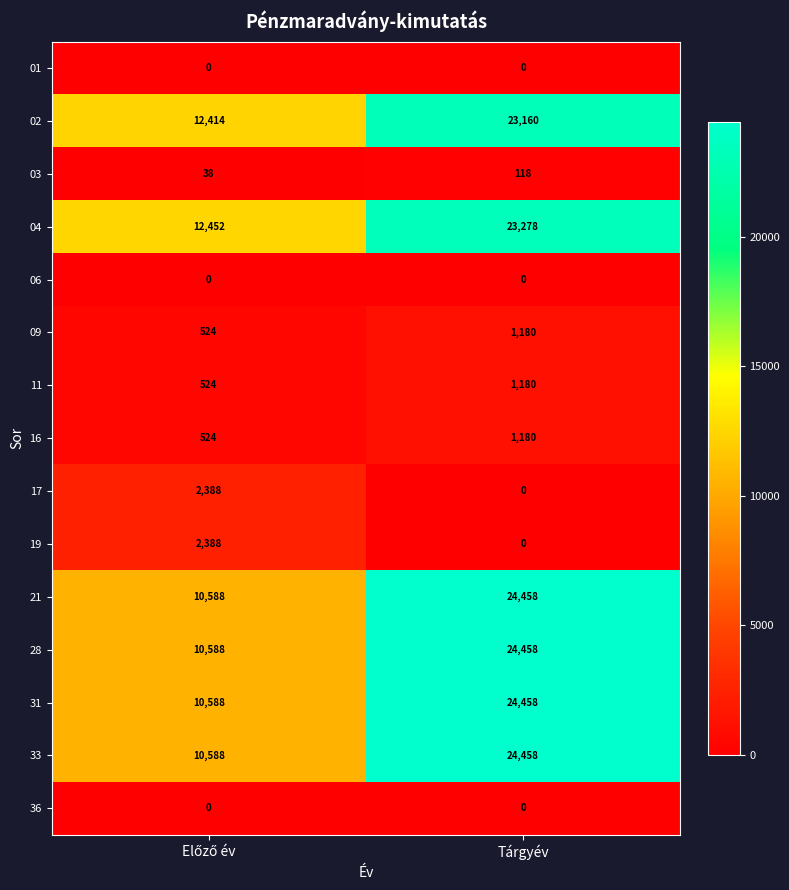

How many distinct data groups are displayed?

15